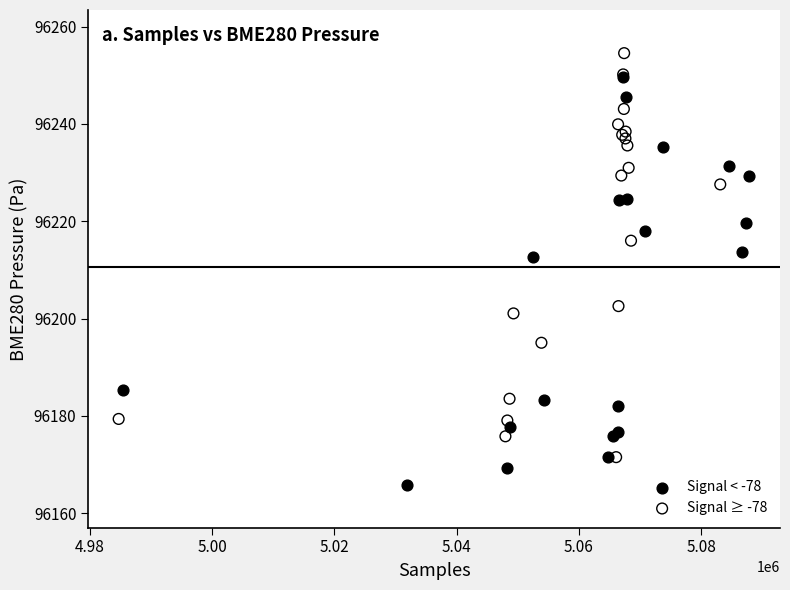

What are all the series names shown in the legend?

Signal < -78, Signal ≥ -78